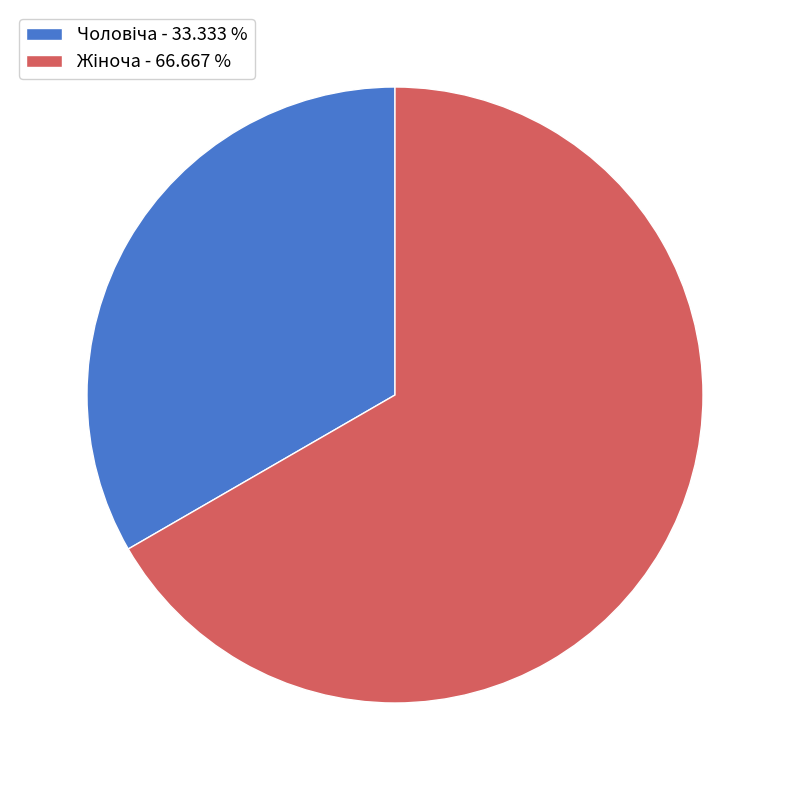

Is there a majority slice in this chart?

Yes